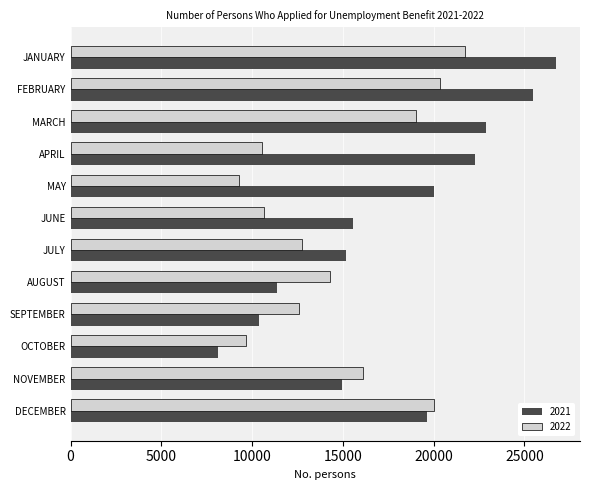

Read the 2021 value at NOVEMBER.

14970